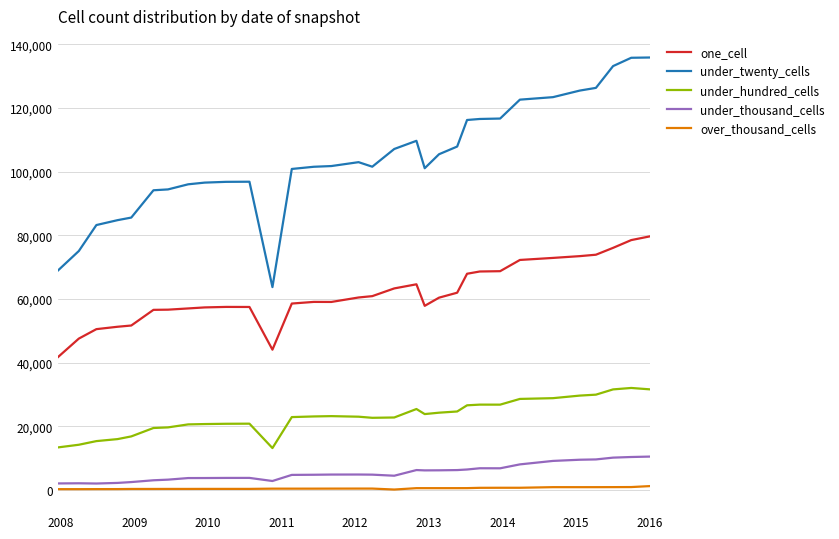

How many lines are shown in the chart?

5